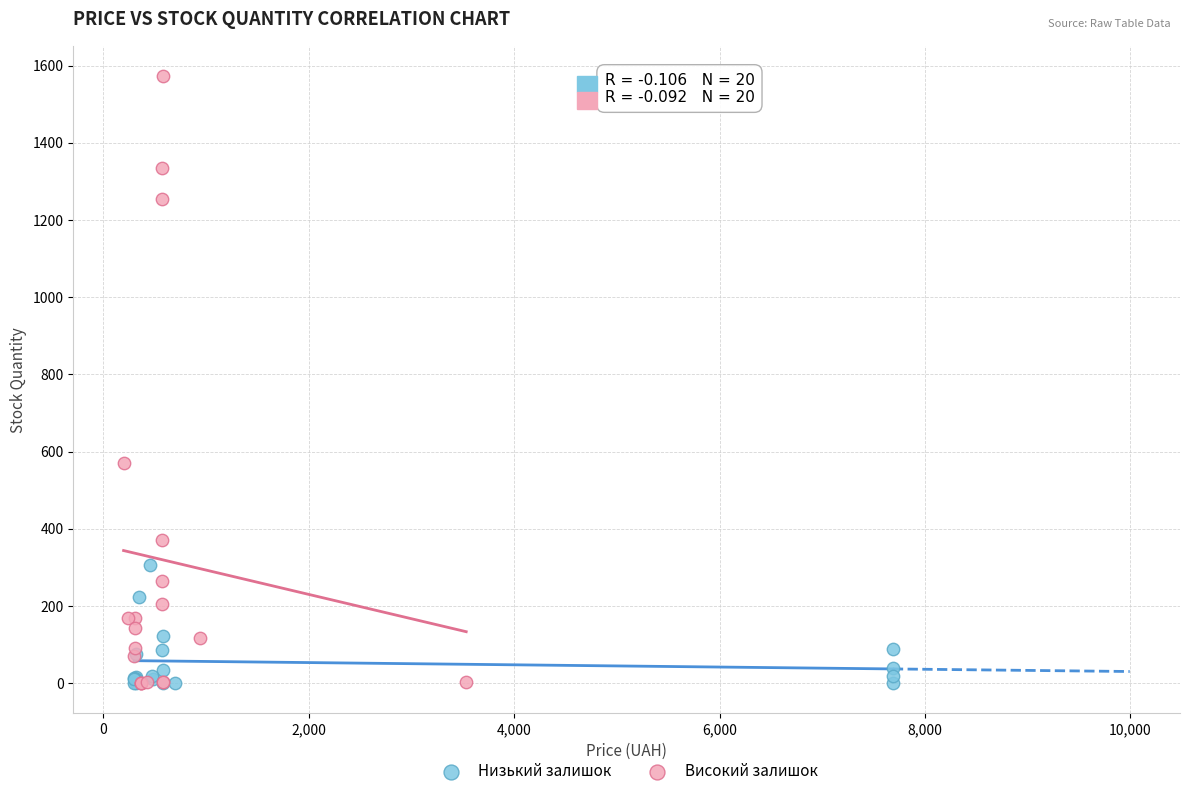

Which series has the widest spread of Y values?

Високий залишок